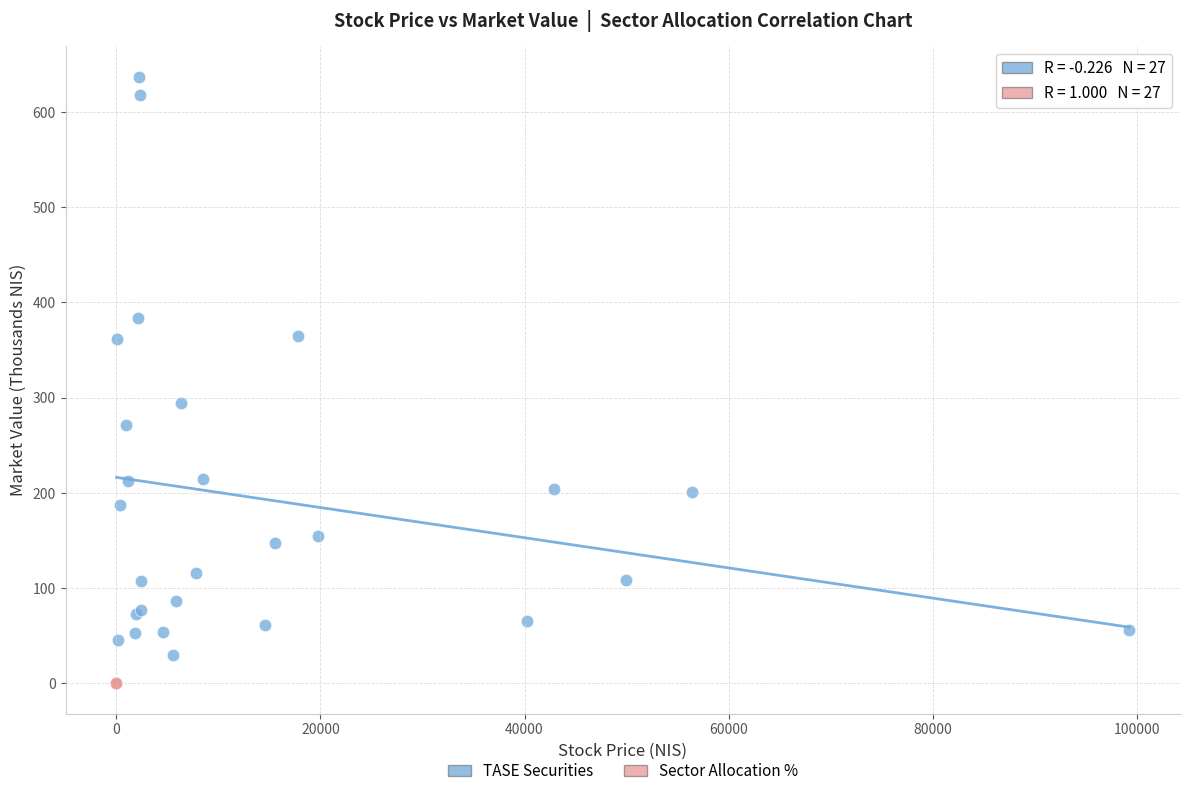

Which series contains the highest Y value?

TASE Securities